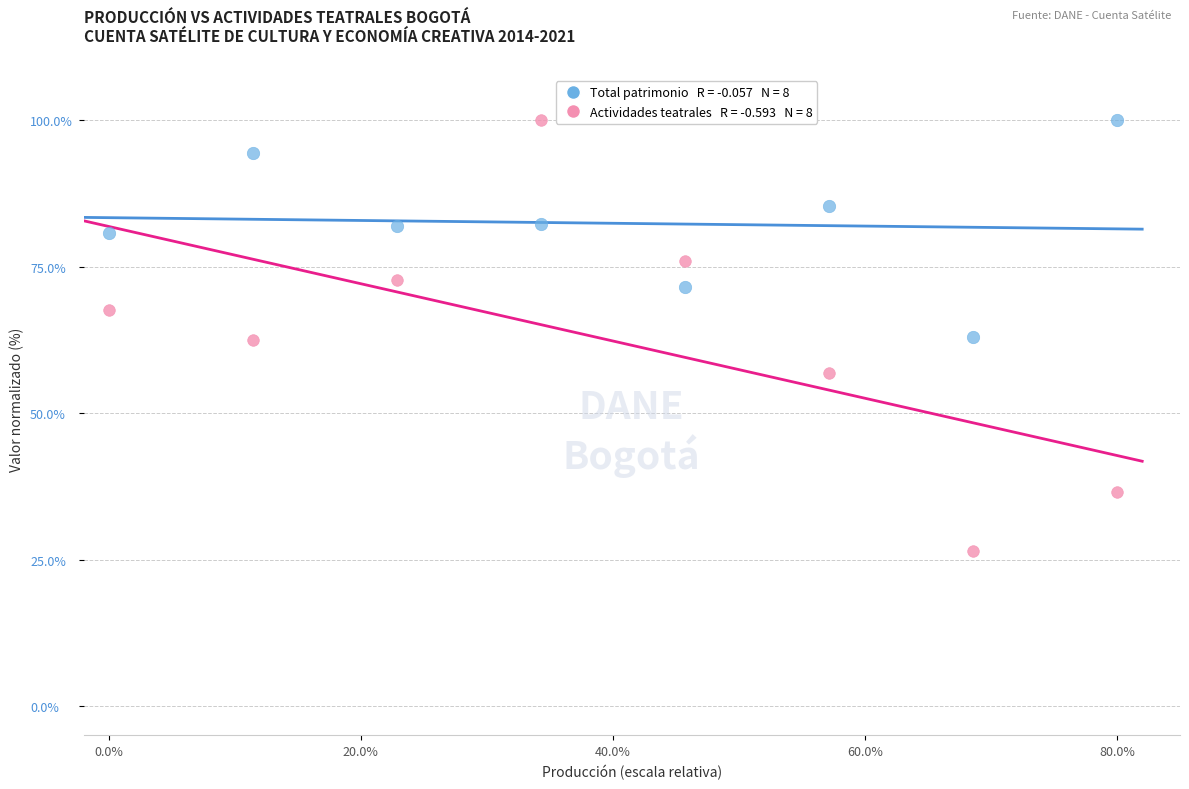

Across all data points, what is the range of Y values (max minus min)?

73.6